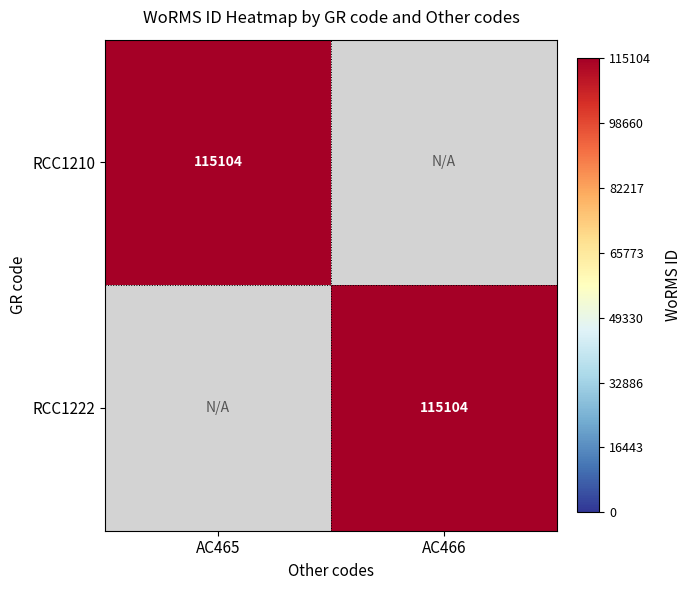

The value of RCC1210 at AC465 is 36731. True or false?

False